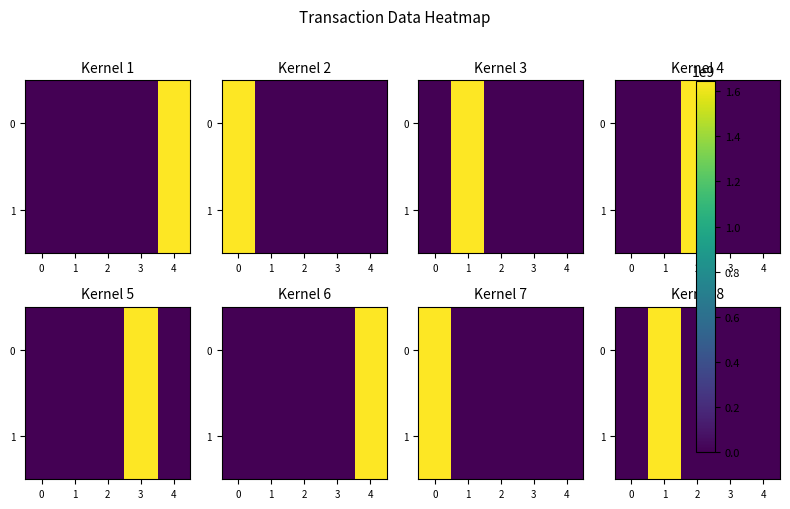

True or false: 0 has a value of 56.0 at 3.

True